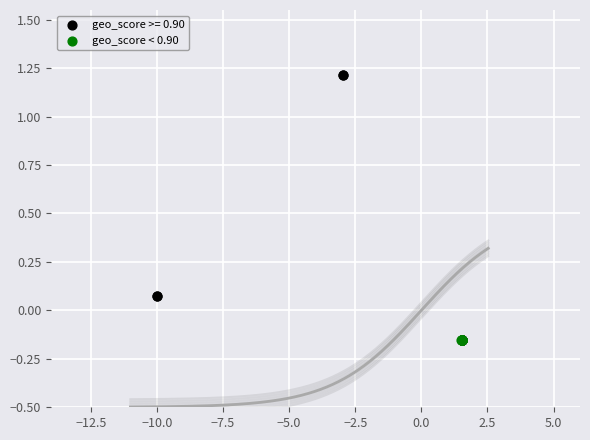

Which series has the largest Y range (max minus min)?

geo_score >= 0.90